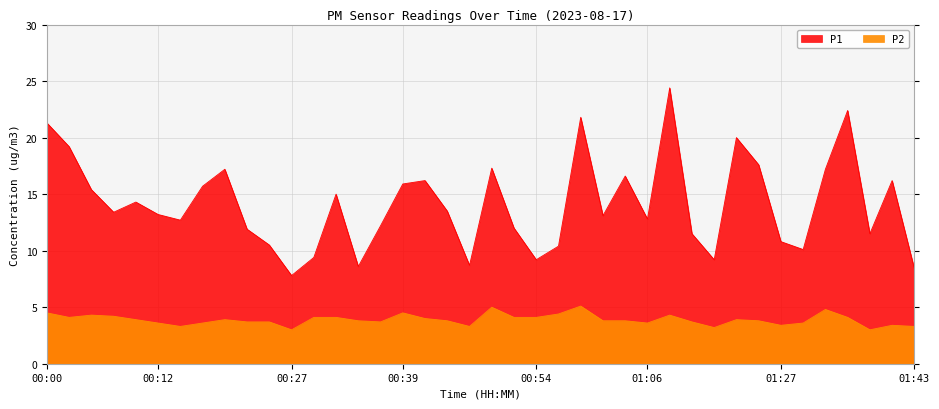

In P1, how many points are lower than both neighbors (excluding endpoints)?

11